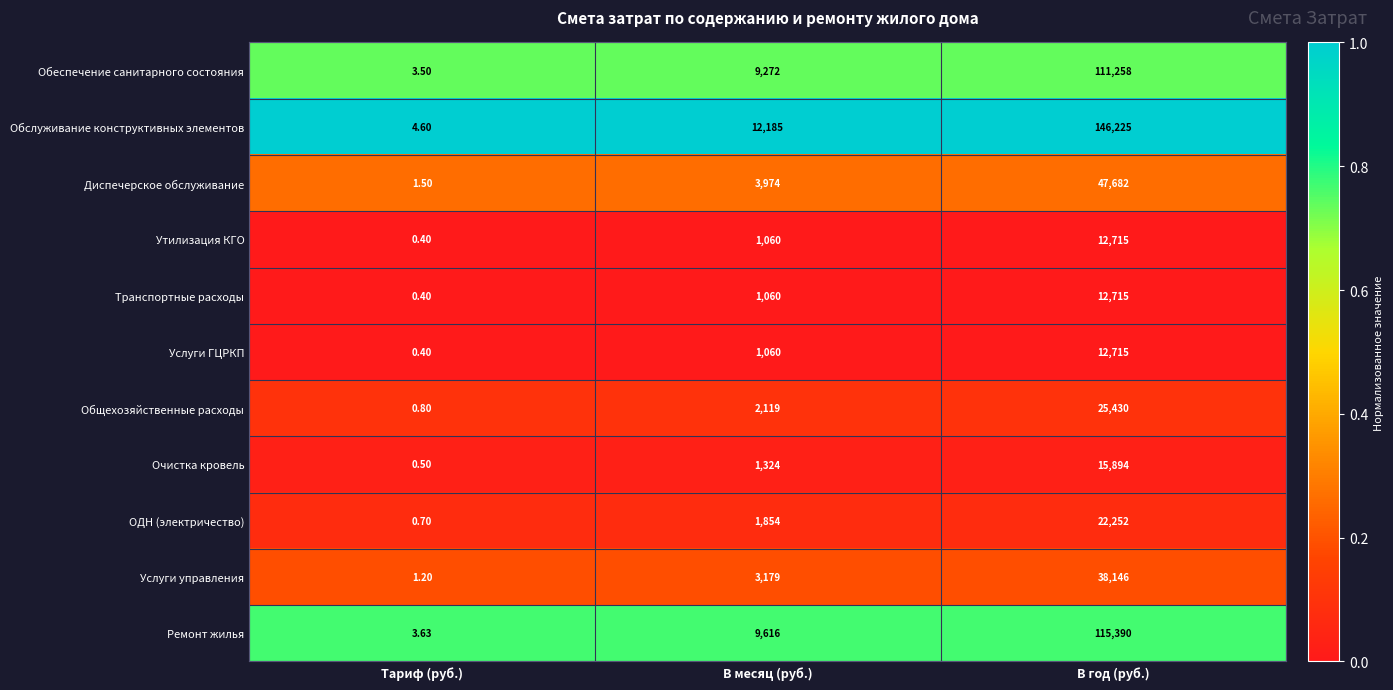

At which category is the sum across all series the highest?

В год (руб.)